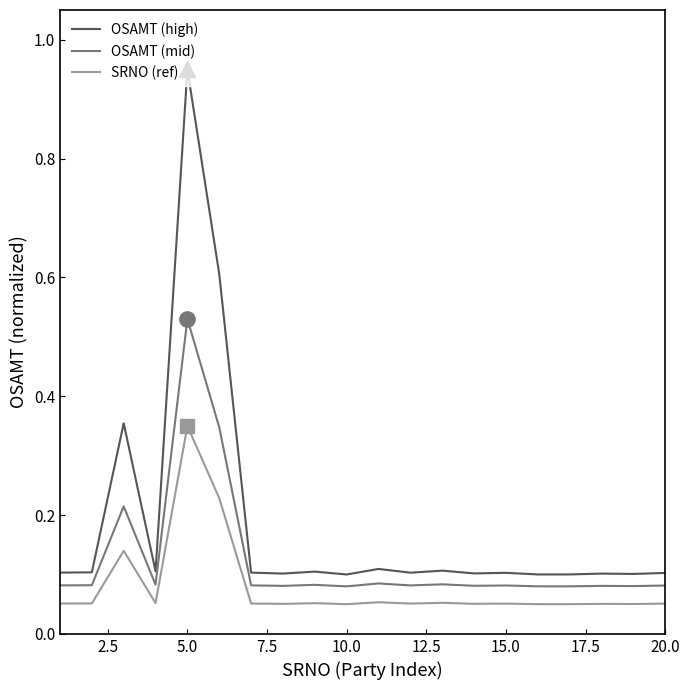

Which series has the largest total across all categories?

OSAMT (high)